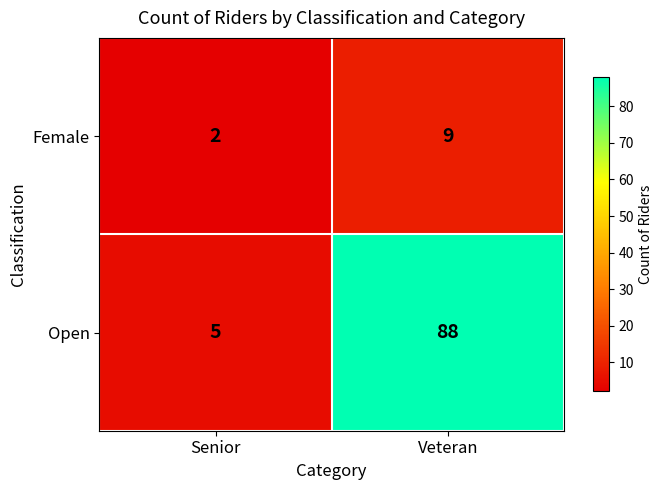

Which series has the largest range (max minus min)?

Open